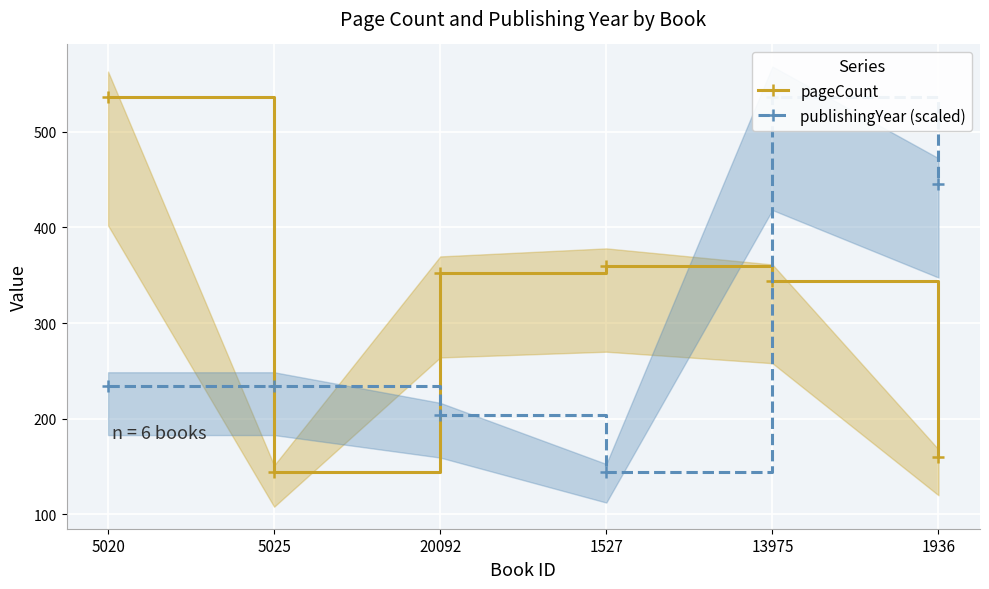

Which label corresponds to the smallest value in the chart?

5025